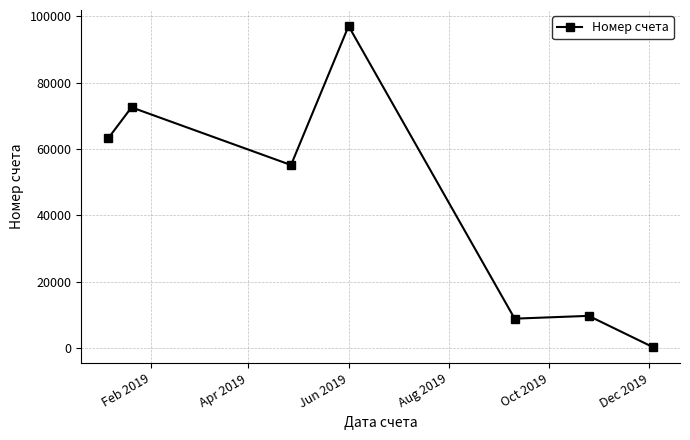

What is the sum of all values?

307016